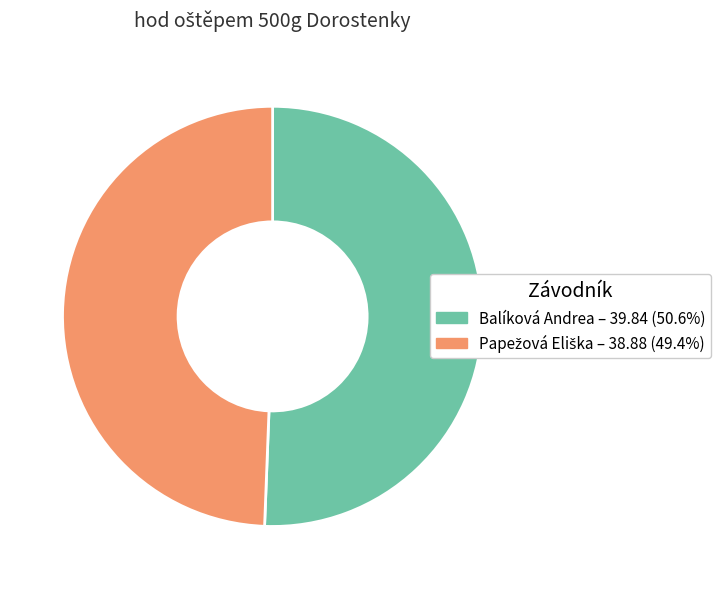

Is there any slice that represents more than half of the pie?

Yes